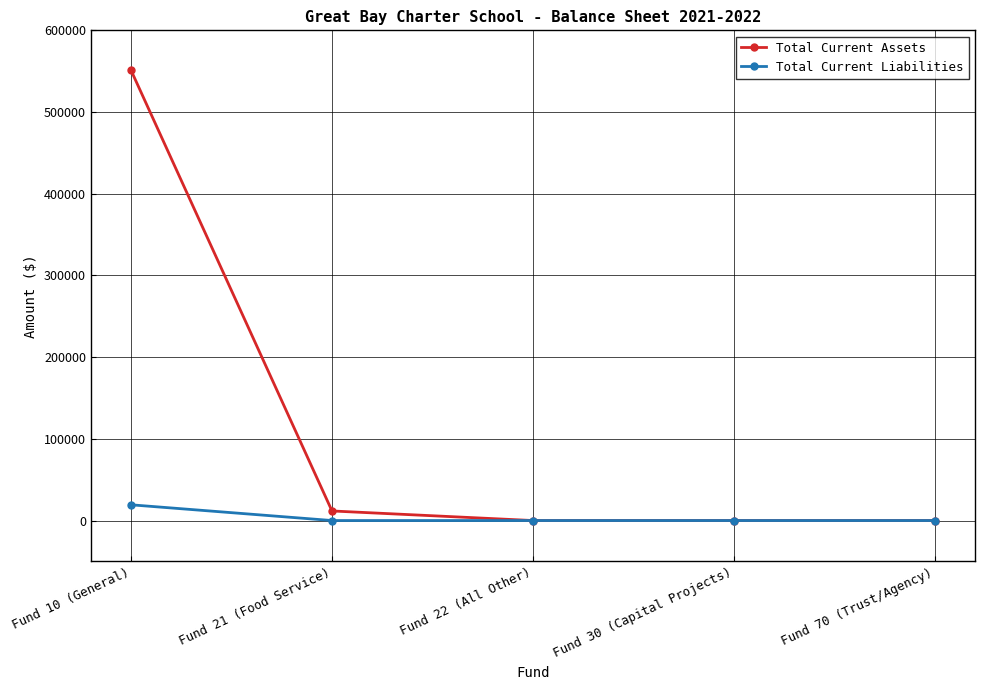

What is the difference between the Total Current Assets values at Fund 30 (Capital Projects) and Fund 10 (General)?

551070.3